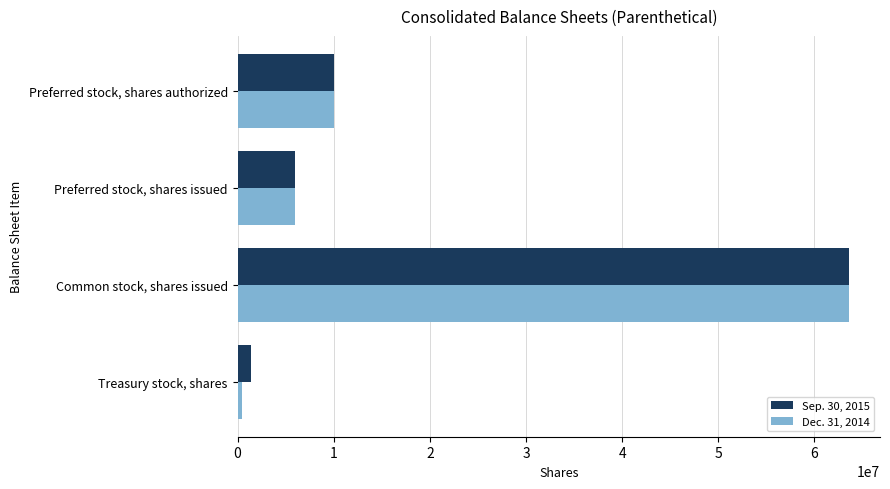

The Sep. 30, 2015 series shows 1350498 at Treasury stock, shares. True or false?

True